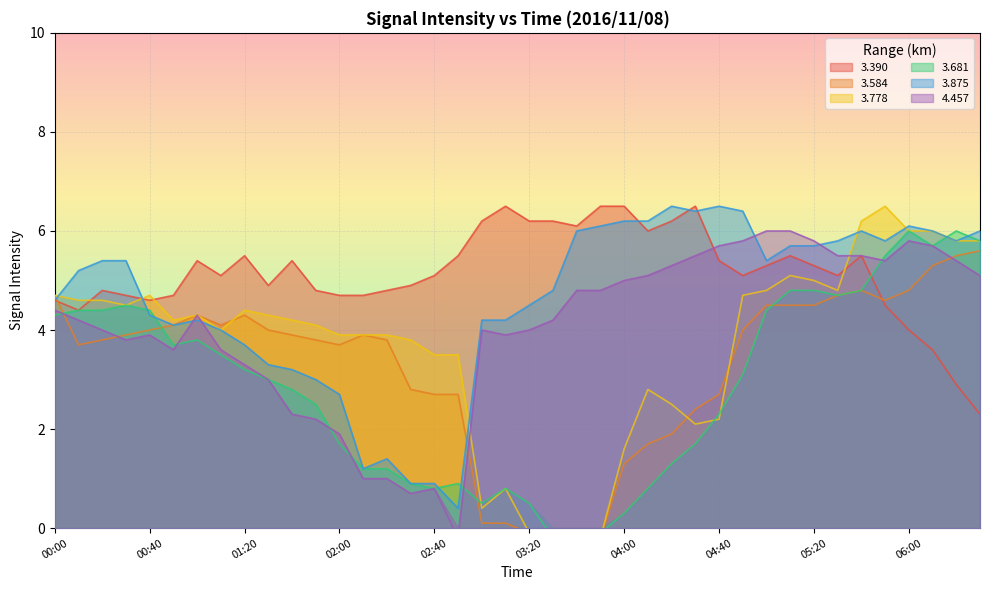

Where does the 3.875 series first go above 5?

00:10